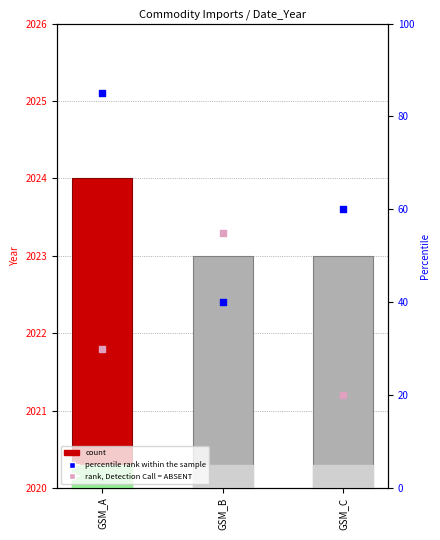

At which category is the sum across all series the highest?

GSM_A